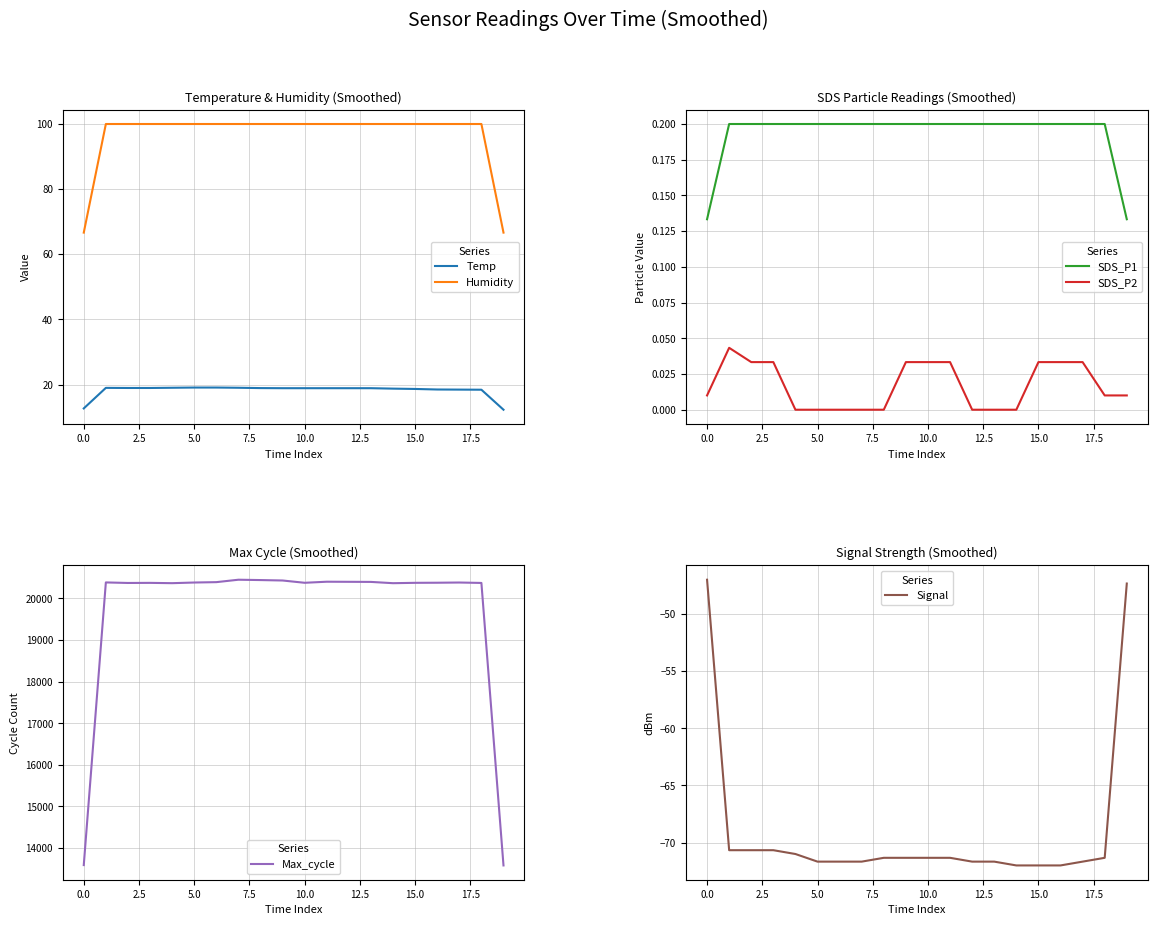

Does the chart have visible grid lines?

Yes